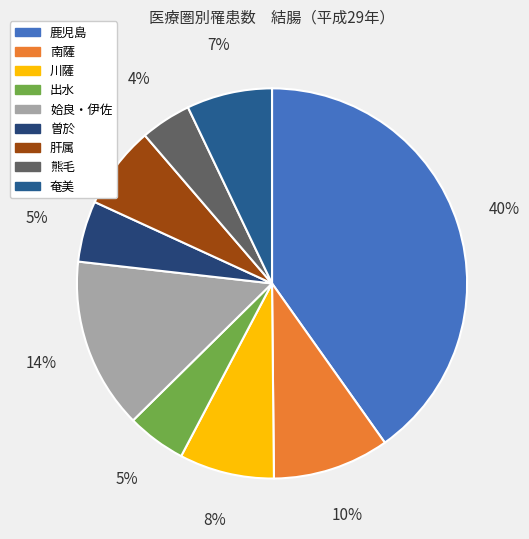

What is the total percentage of 熊毛 and 姶良・伊佐?

18.4%